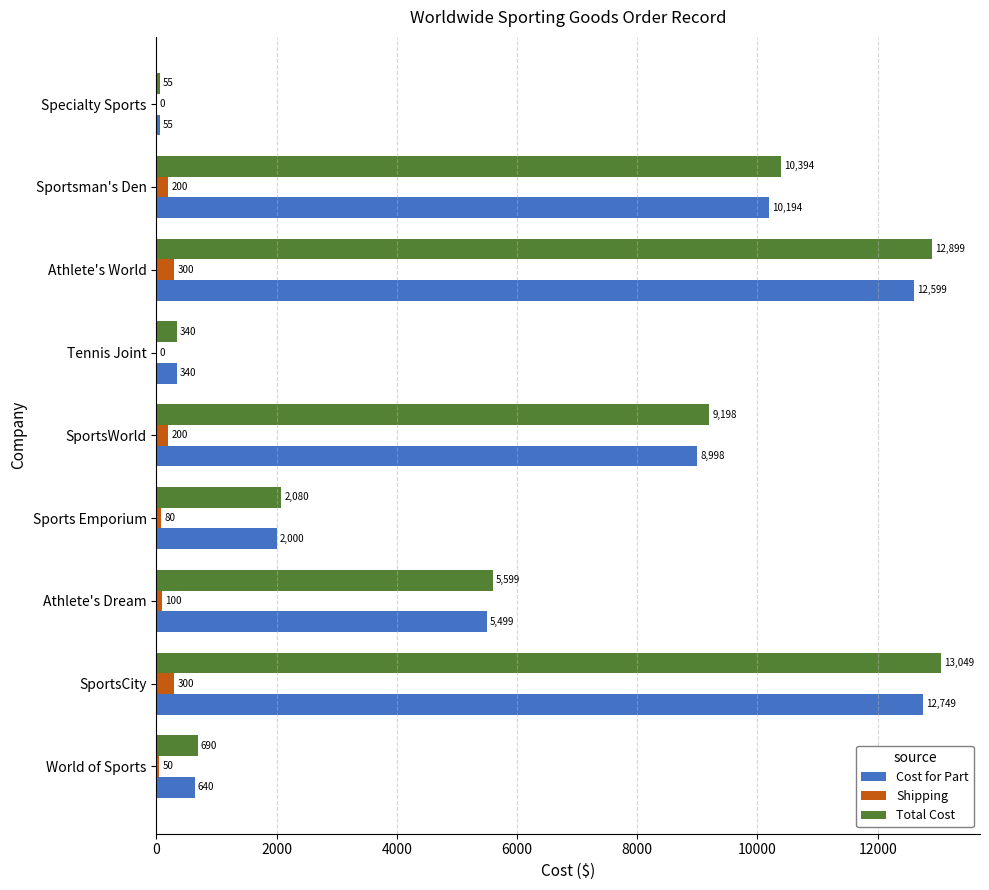

Is it true that Cost for Part equals 10194.0 at Sportsman's Den?

True